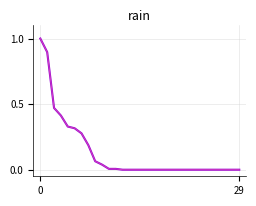

What is the difference between the maximum and minimum values?

1.0